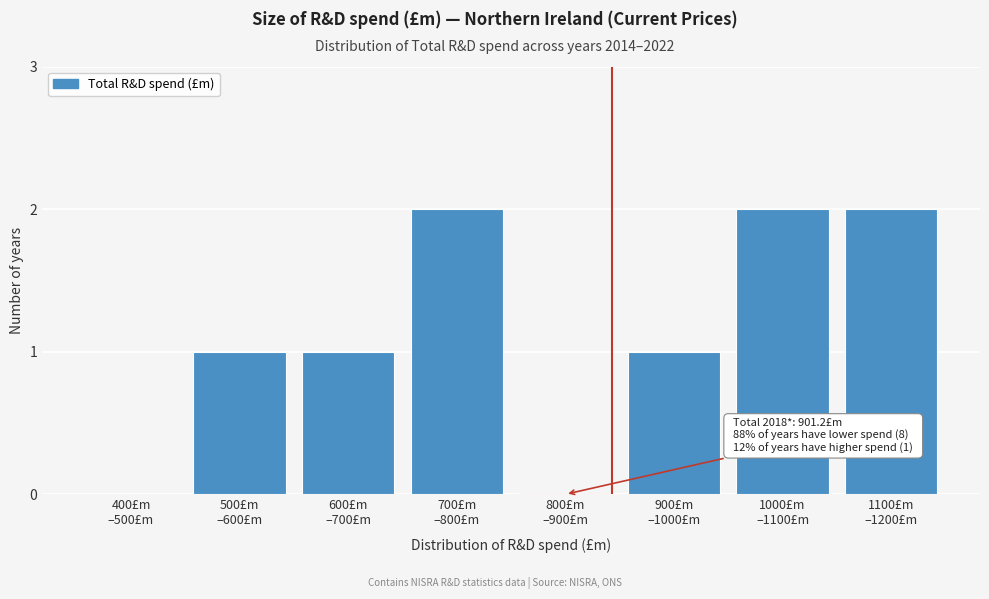

What is the sum of all values?

9